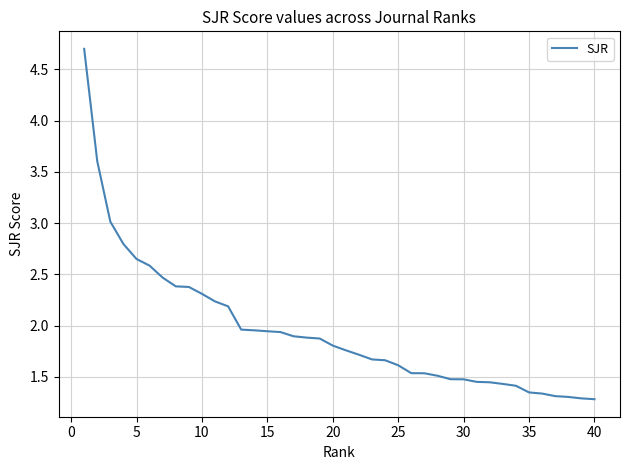

What is the greatest value displayed?

4.7